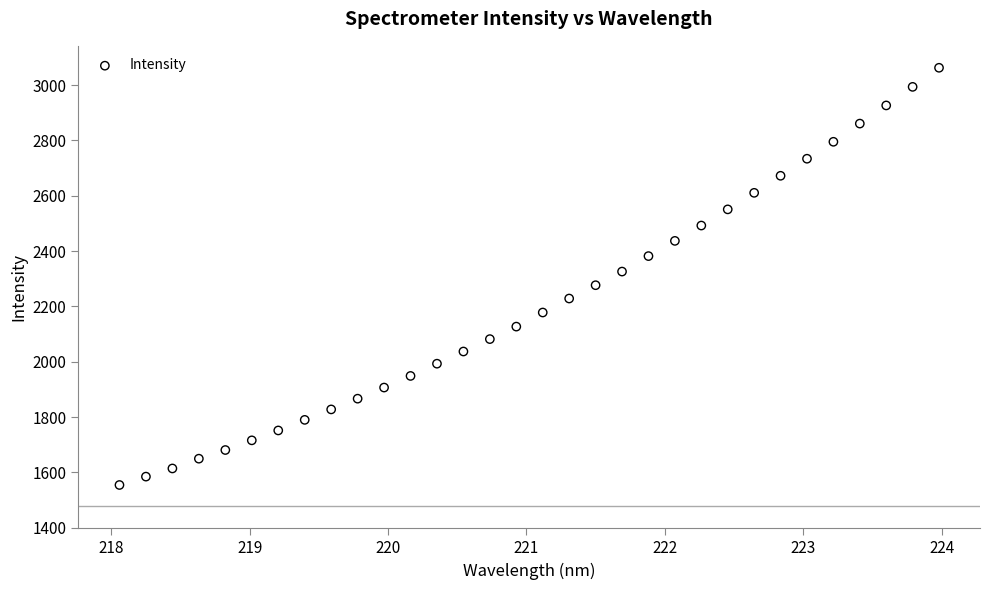

What is the range of X values (max minus min)?

5.9